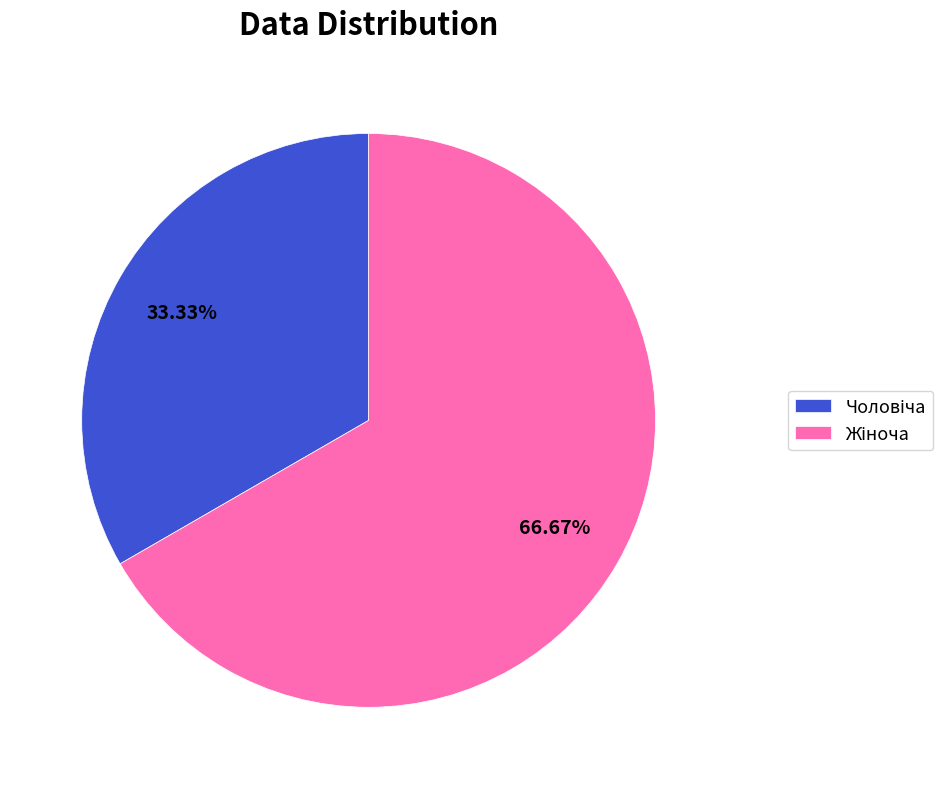

Is there any slice that represents more than half of the pie?

Yes